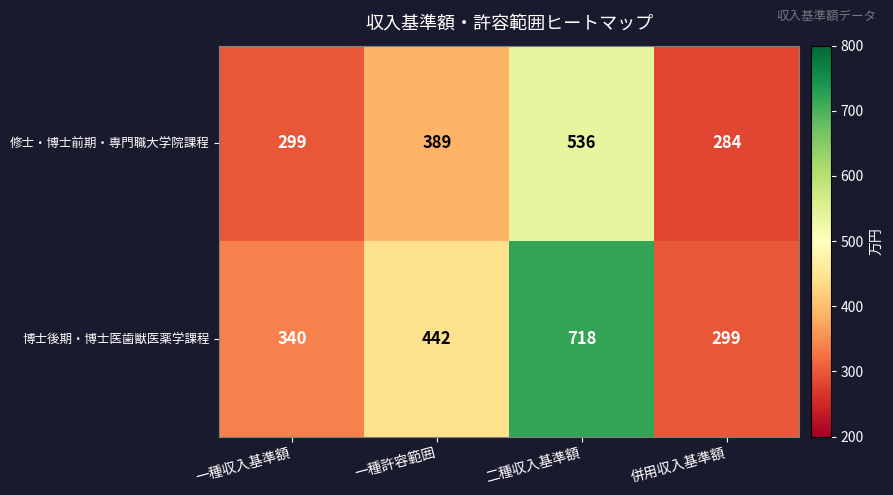

Reading right to left, extract all data points from this chart.

修士・博士前期・専門職大学院課程: 併用収入基準額=284	二種収入基準額=536	一種許容範囲=389	一種収入基準額=299
博士後期・博士医歯獣医薬学課程: 併用収入基準額=299	二種収入基準額=718	一種許容範囲=442	一種収入基準額=340